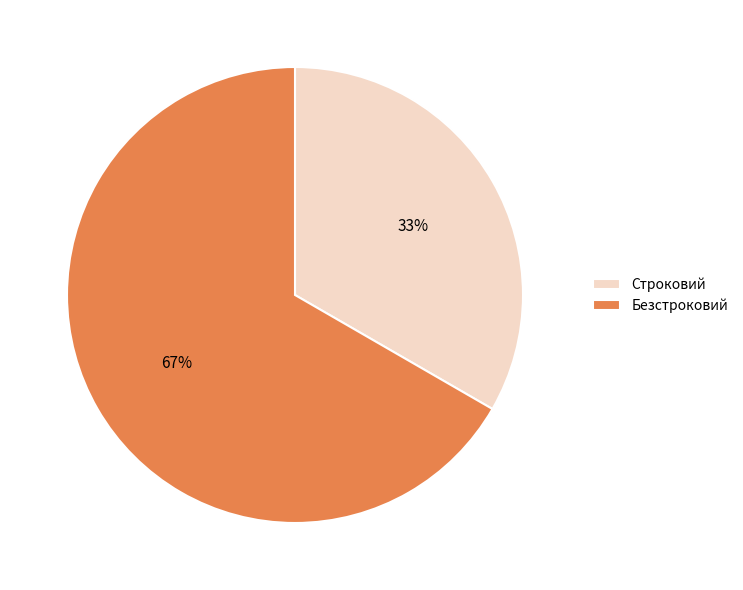

Approximately how many times larger is the value at Безстроковий compared to Строковий?

2.0